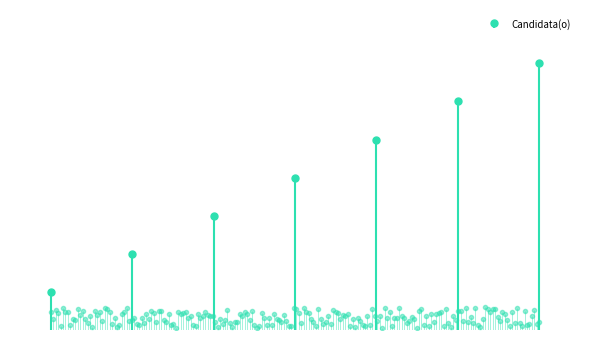

What position from the left is MONICA FERNANDEZ?

5